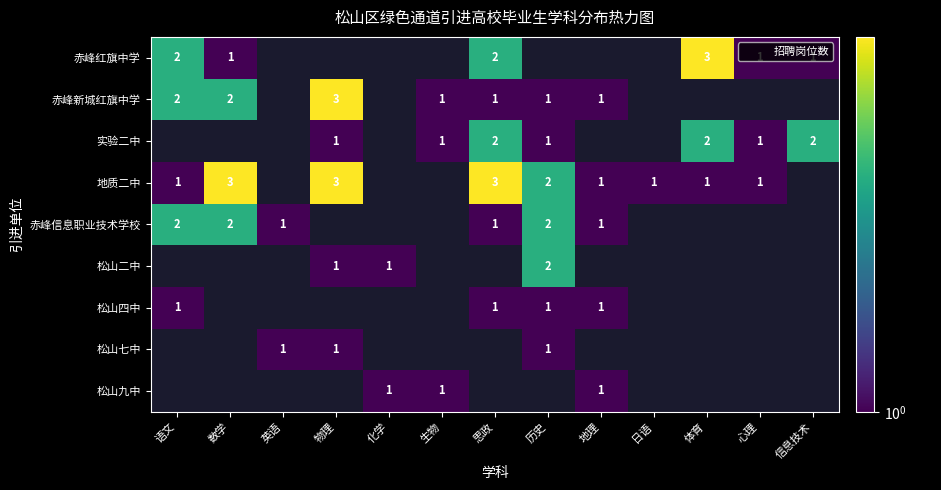

Is it true that 松山九中 equals 1 at 生物?

True